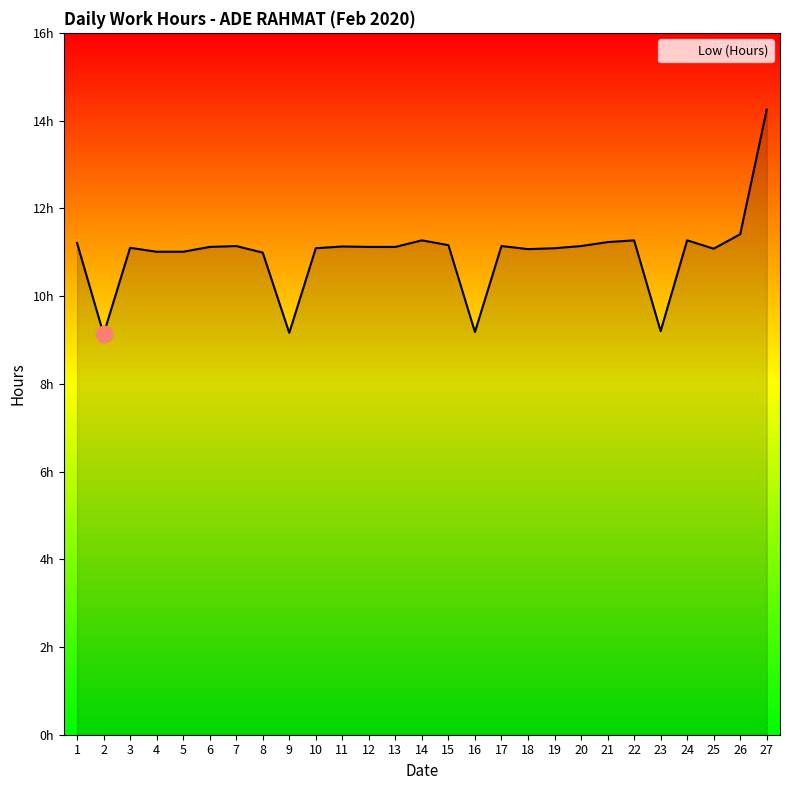

What is the sum of all values?

296.1